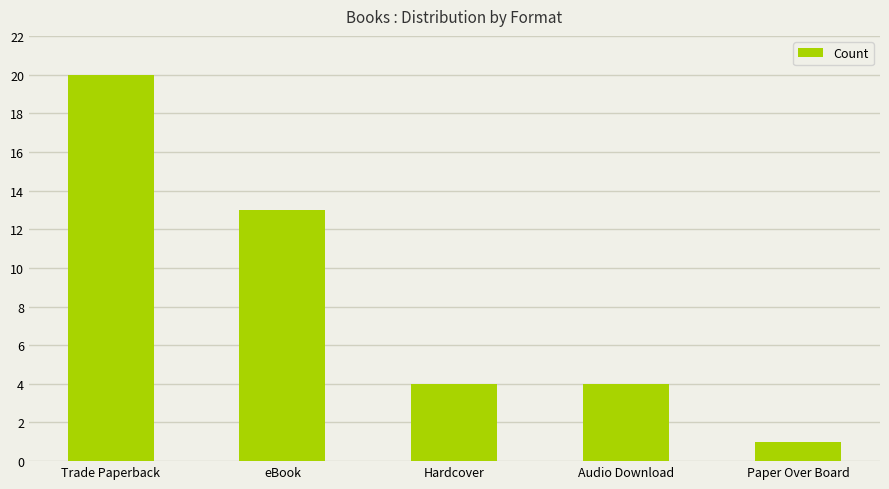

True or false: the data shows 20 at Trade Paperback.

True